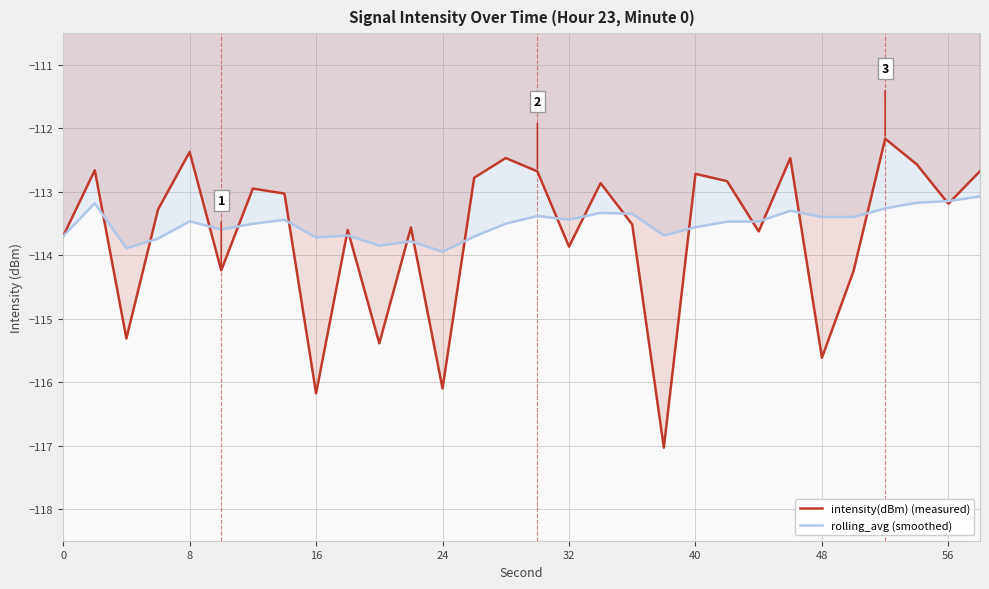

What is the smallest value displayed?

-117.0